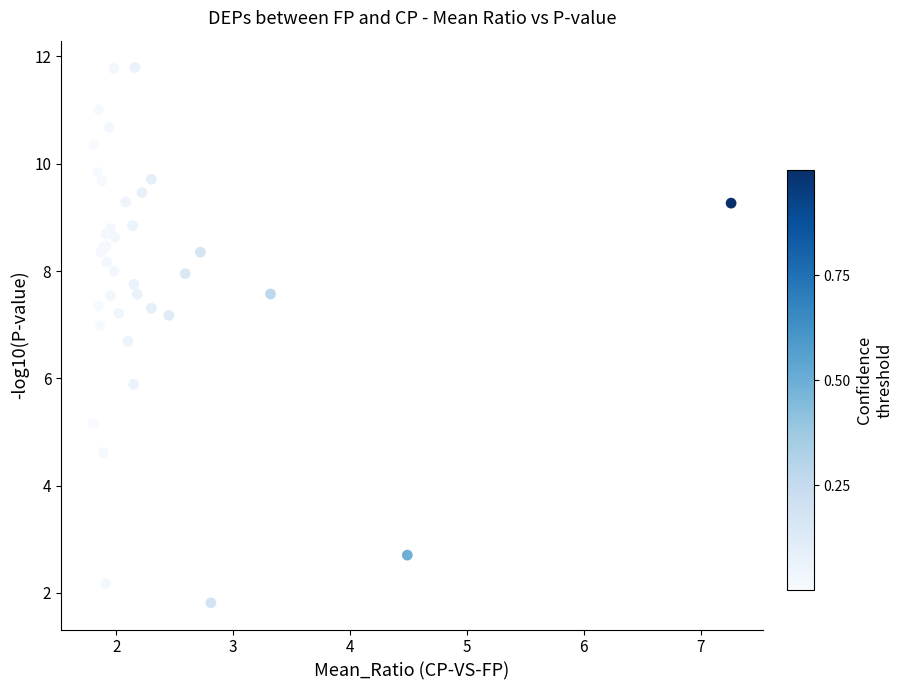

What Y value in the scatter plot is closest to 6?

5.9